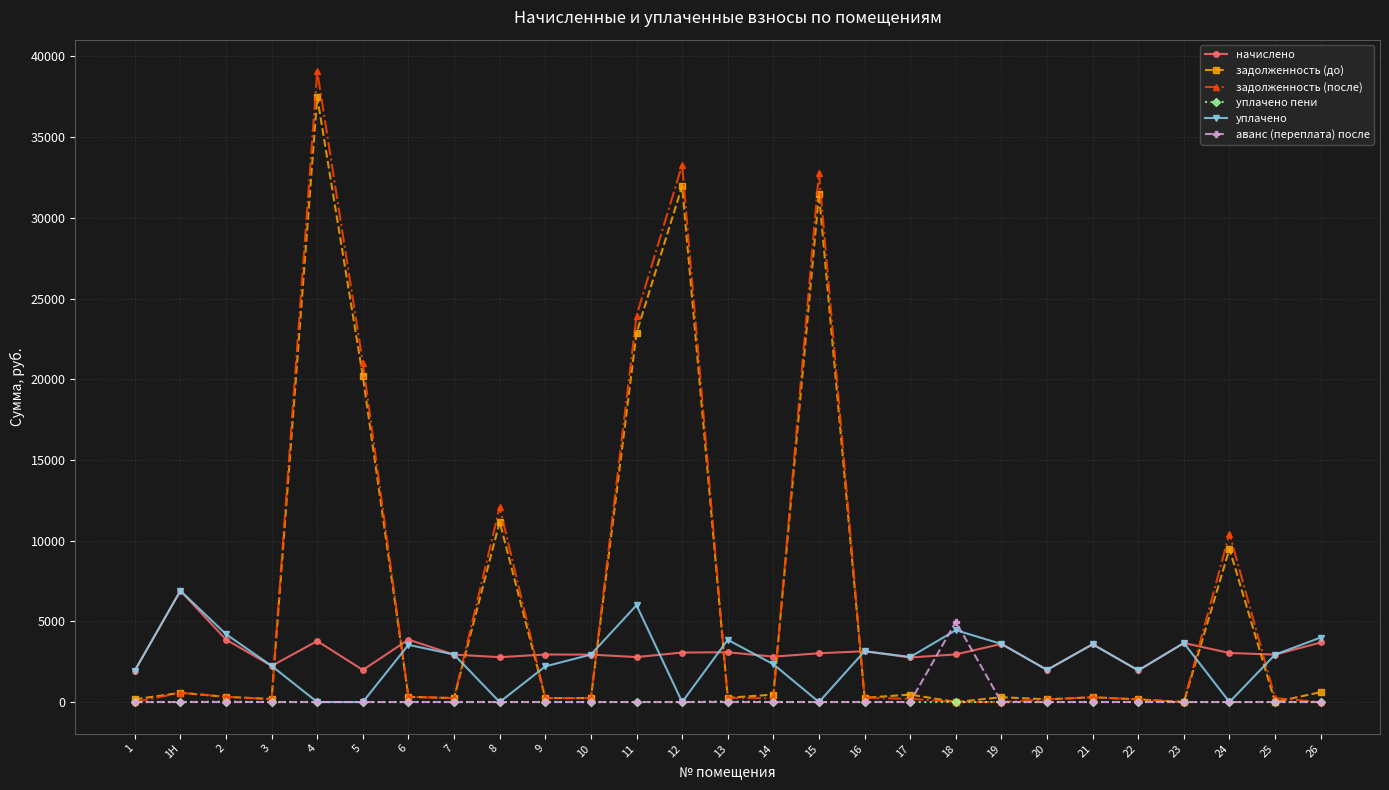

How many data points in задолженность (после) are less than 245?

13